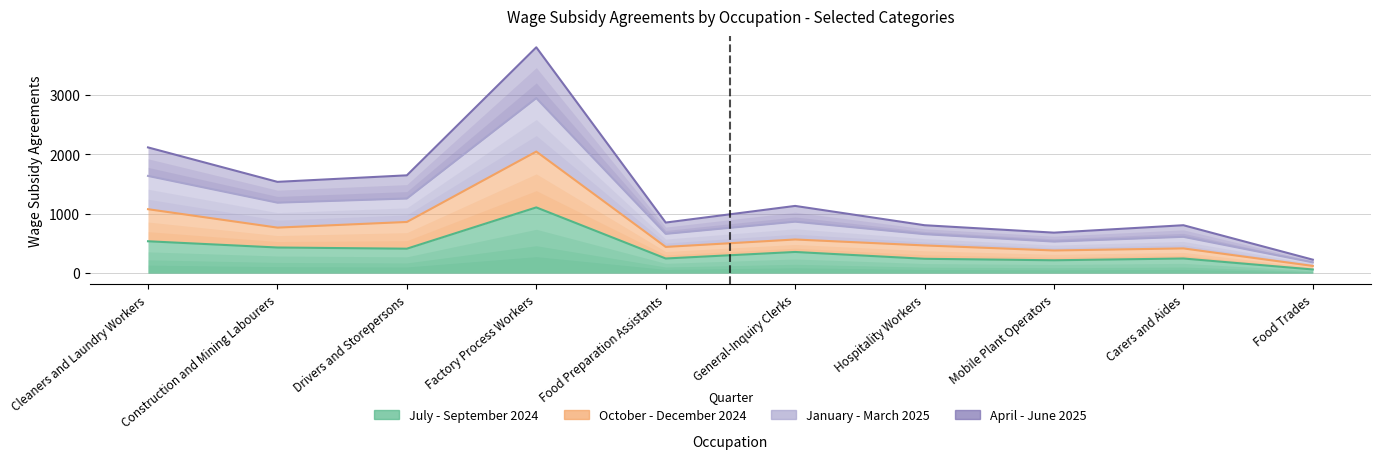

Which label corresponds to the largest value in the chart?

Factory Process Workers